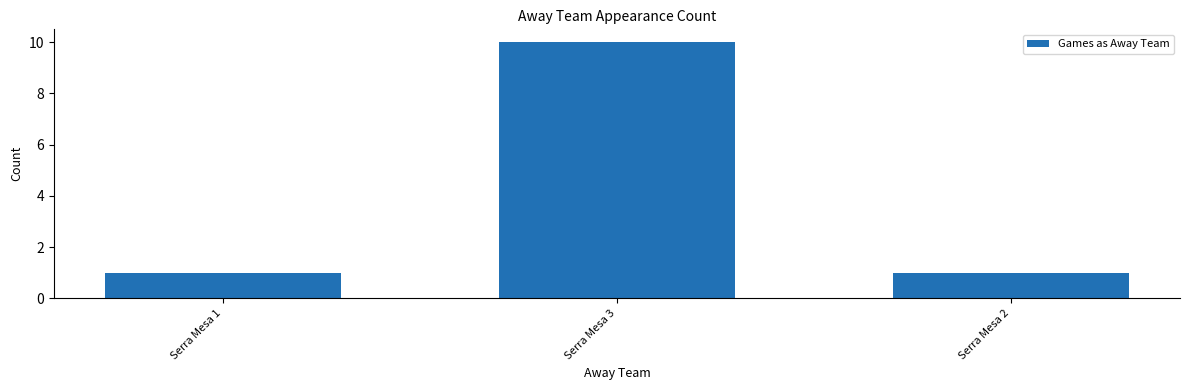

What is the value of the 3rd bar from the left?

1